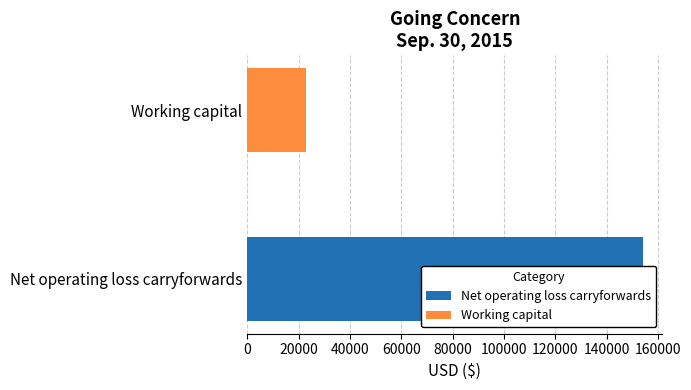

Count the number of data series in this chart.

1